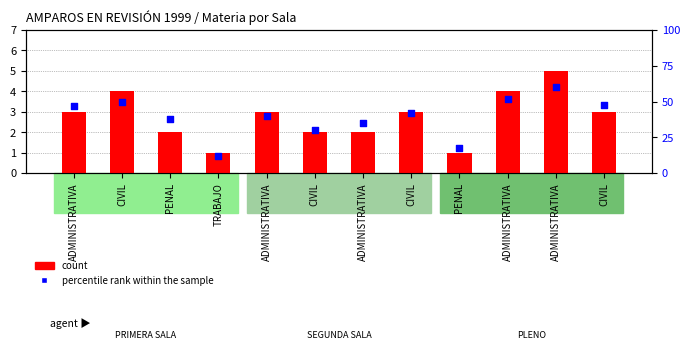

At how many categories does at least one series exceed 58?

1